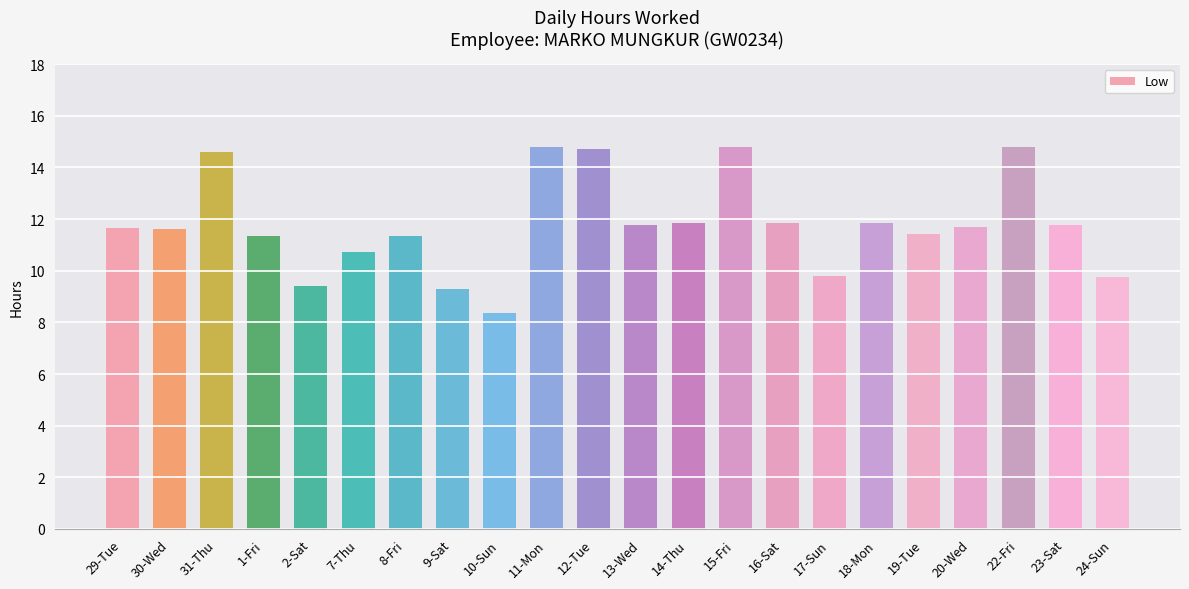

How many data points are above 11?

16